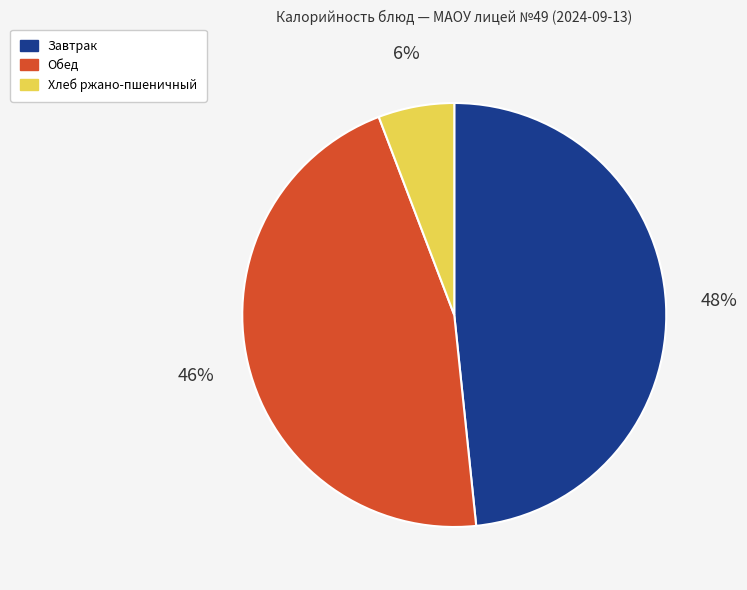

Is there any slice that represents more than half of the pie?

No